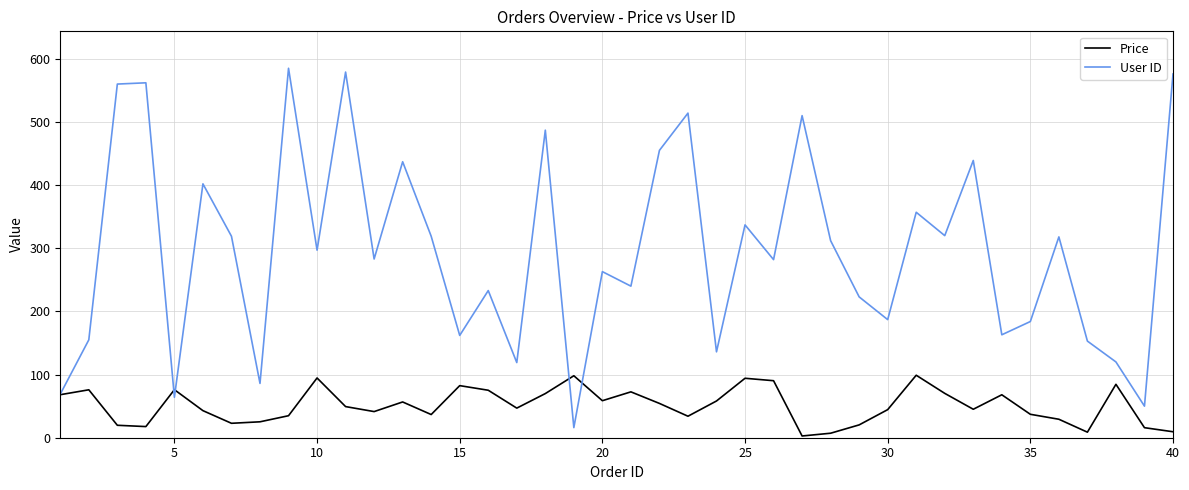

Which series has the largest range (max minus min)?

User ID